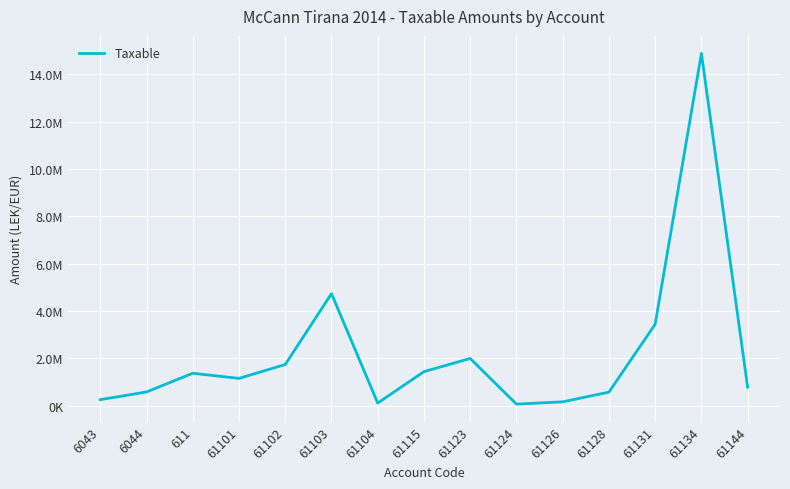

Approximately how many times larger is the value at 61101 compared to 6043?

4.6